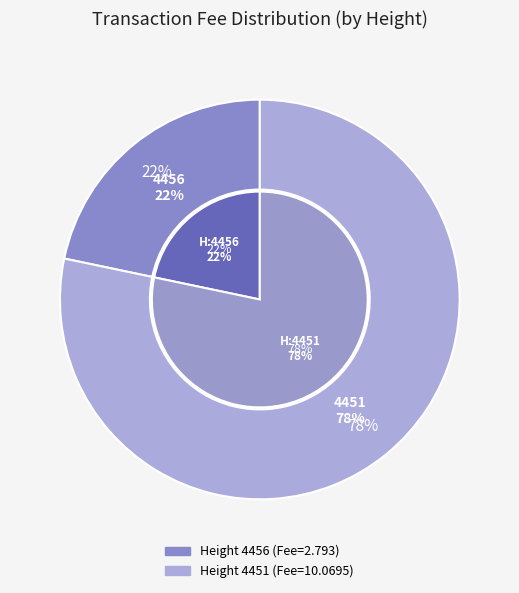

The 4456 slice represents 22% of the pie. True or false?

True